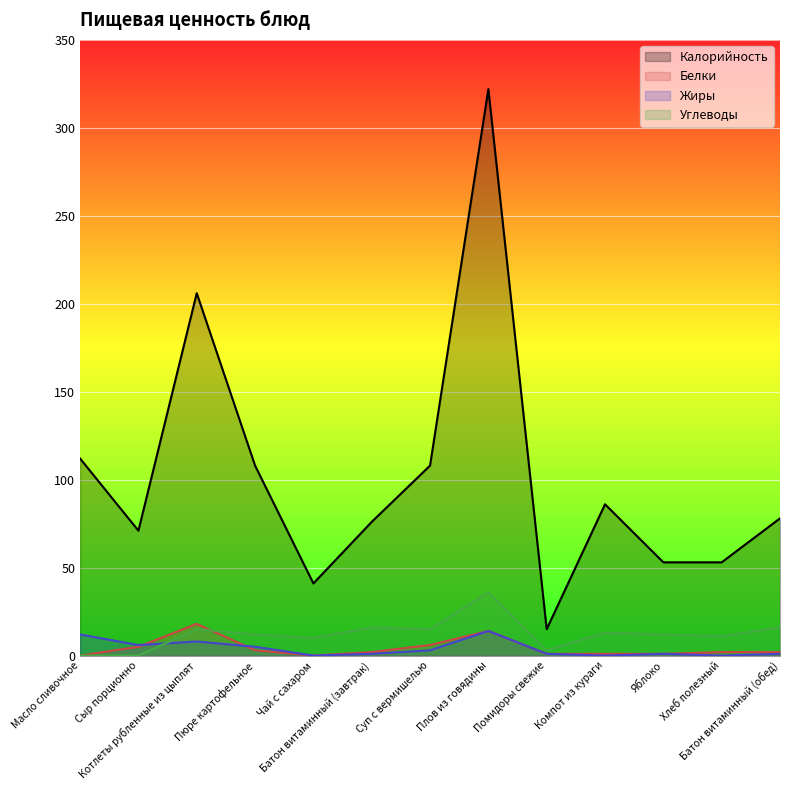

How many interior local peaks does the Жиры series have?

3